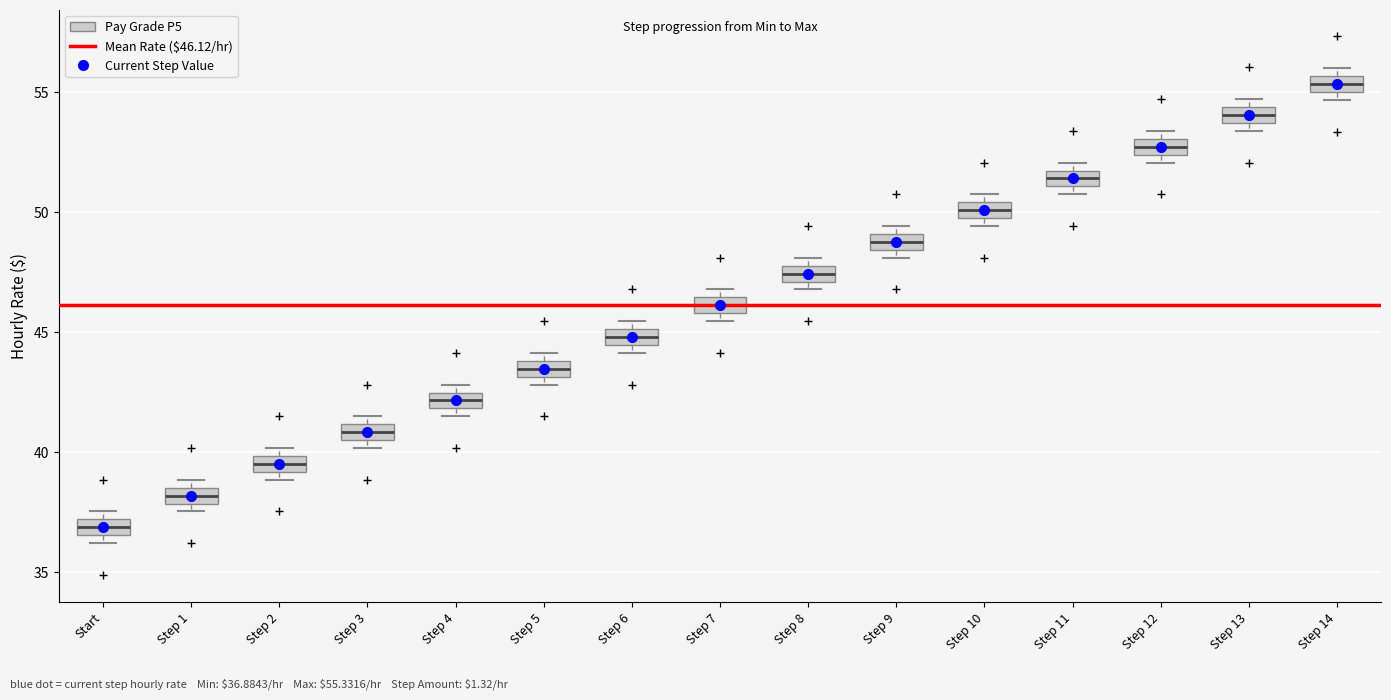

Where is the upper edge of the box for Step 4 on the y-axis? The values are not printed on the chart, so give them approximately, as read against the axis.

42.5